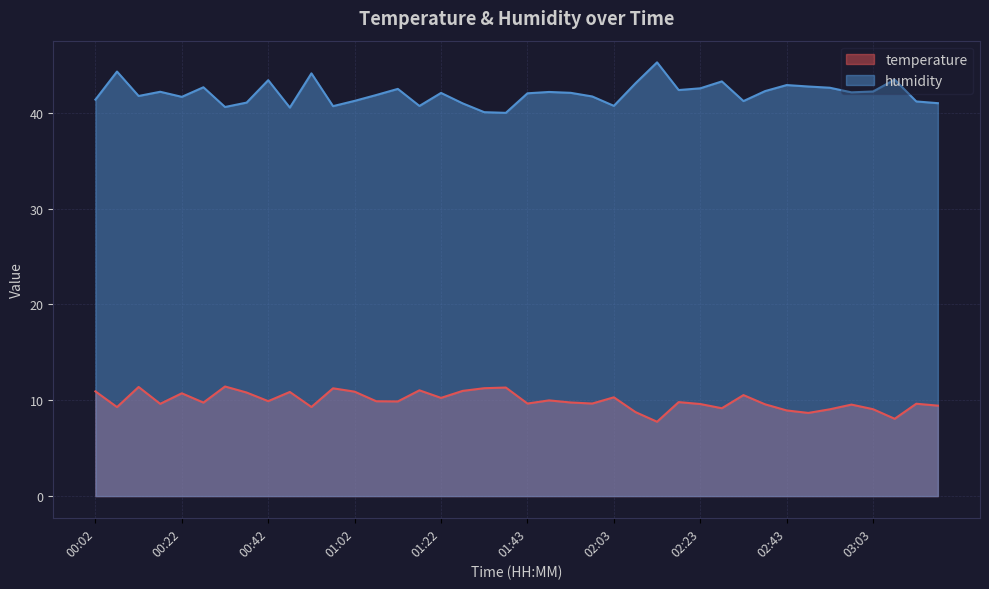

What is the highest value of the temperature series?

11.4